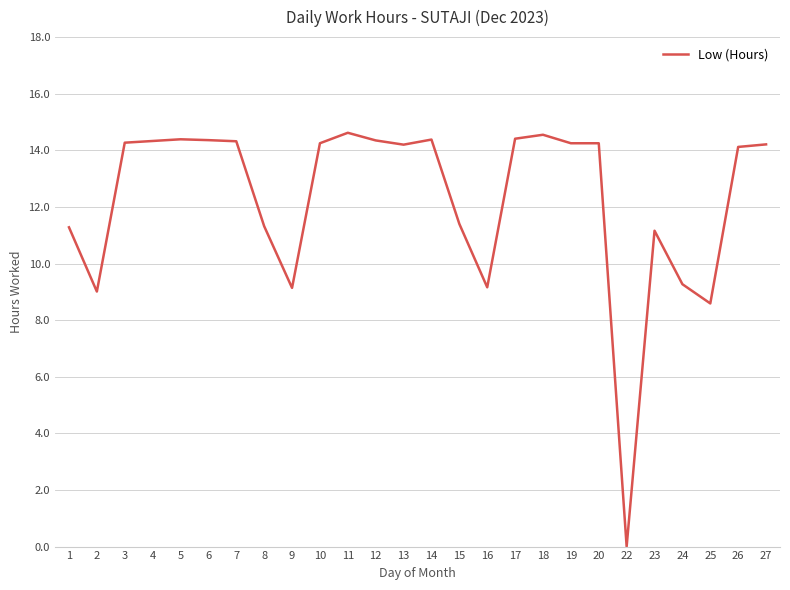

Count the number of data series in this chart.

1